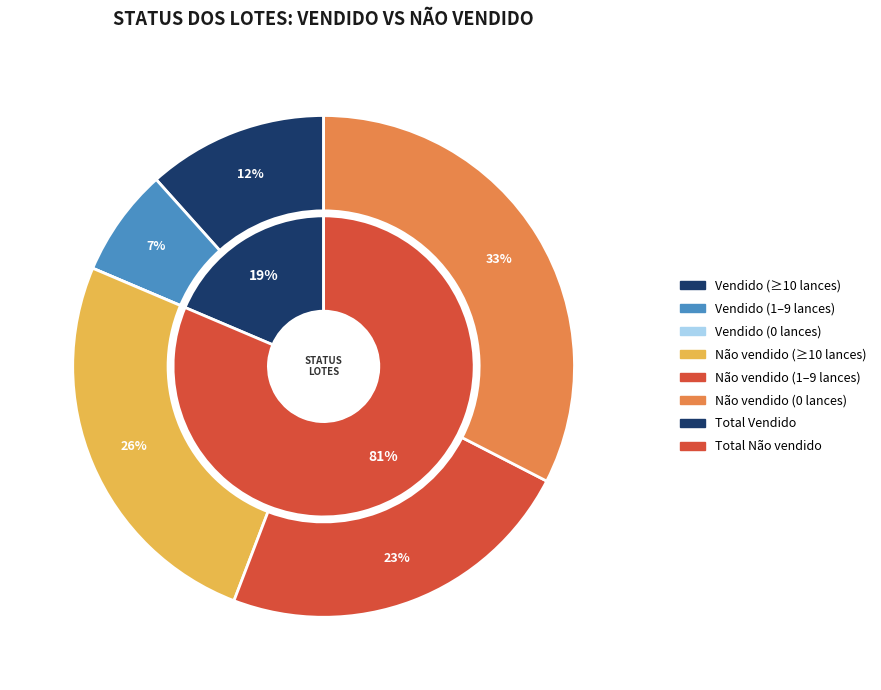

Which category accounts for the majority?

Não vendido